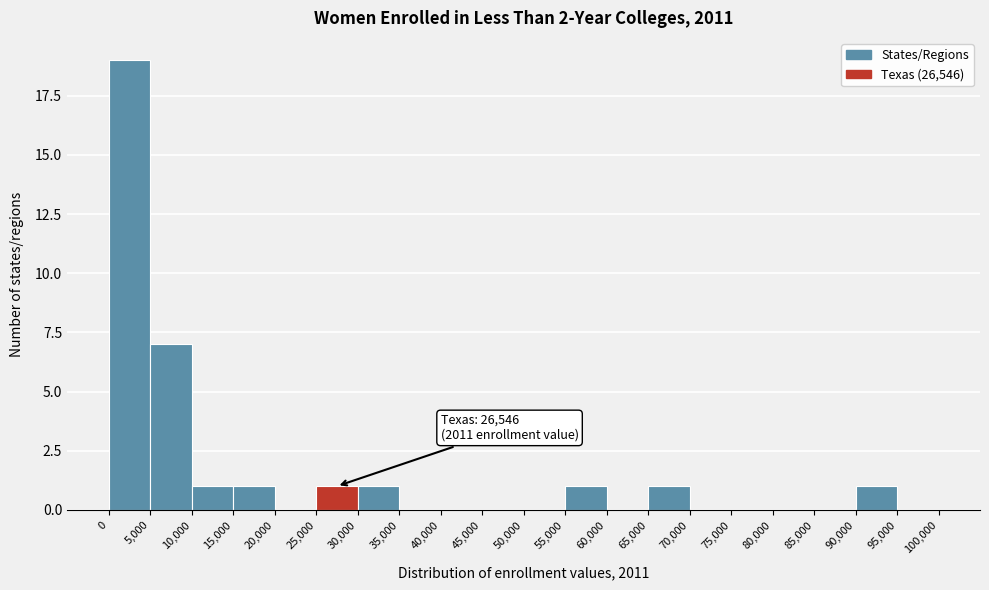

Which range on the x-axis has the tallest bar?

0 to 5,000